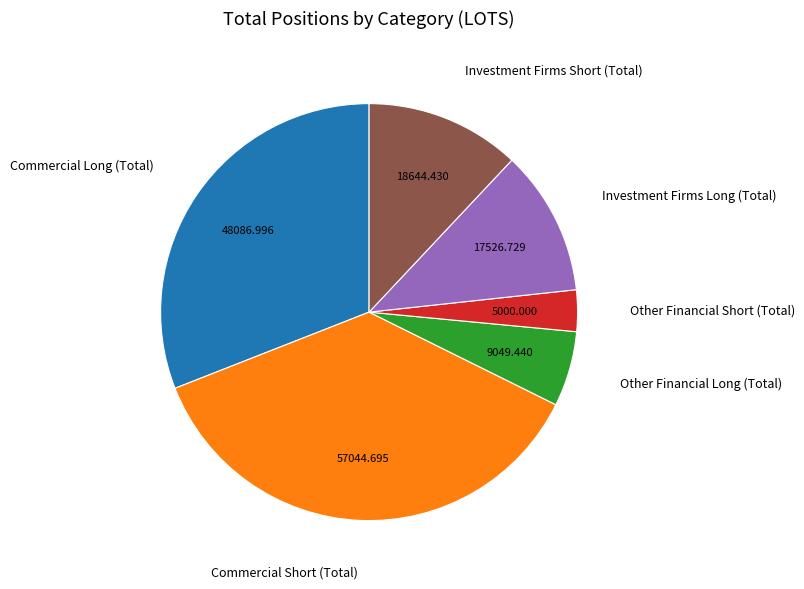

Does any single category account for the majority?

No